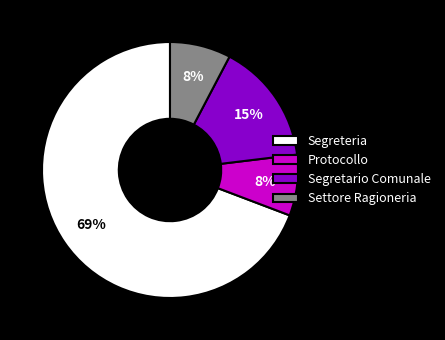

Is it true that Protocollo is 20% of the pie?

False